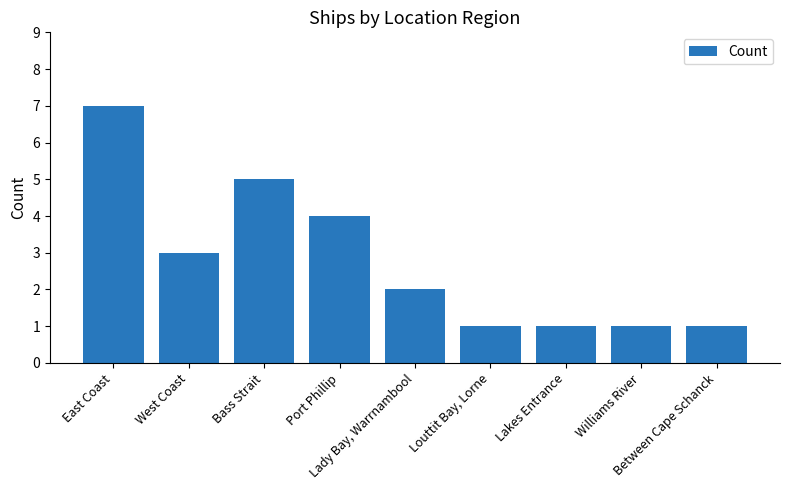

What is the greatest value displayed?

7